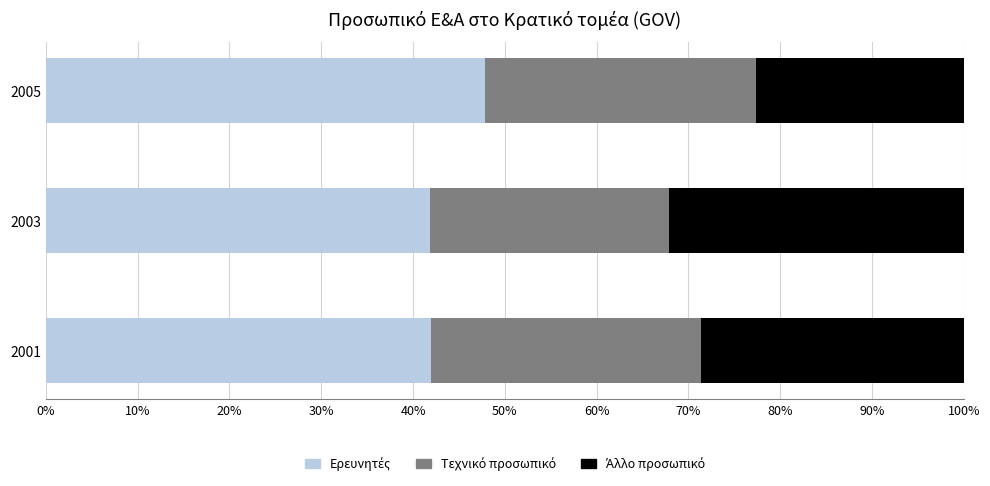

What is the total value across all series at 2001?

100.0